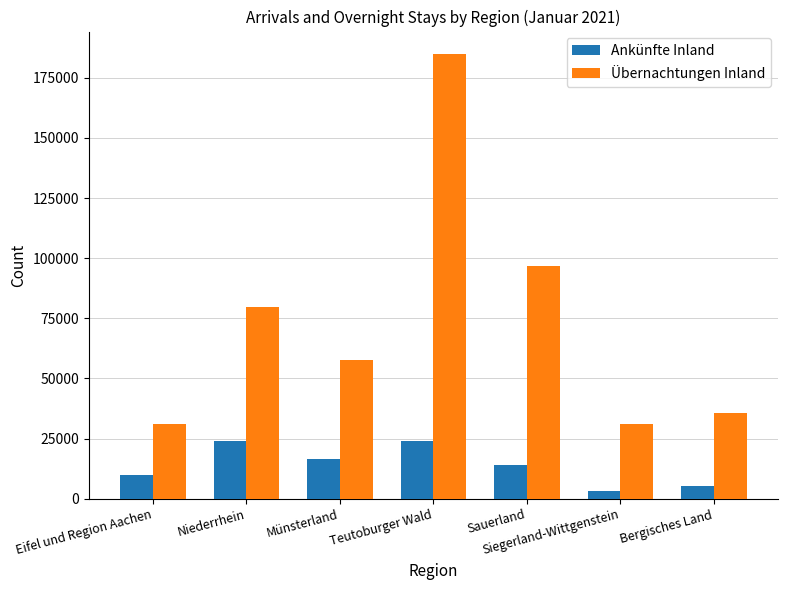

Are the bars grouped side by side (vs. stacked)?

Yes